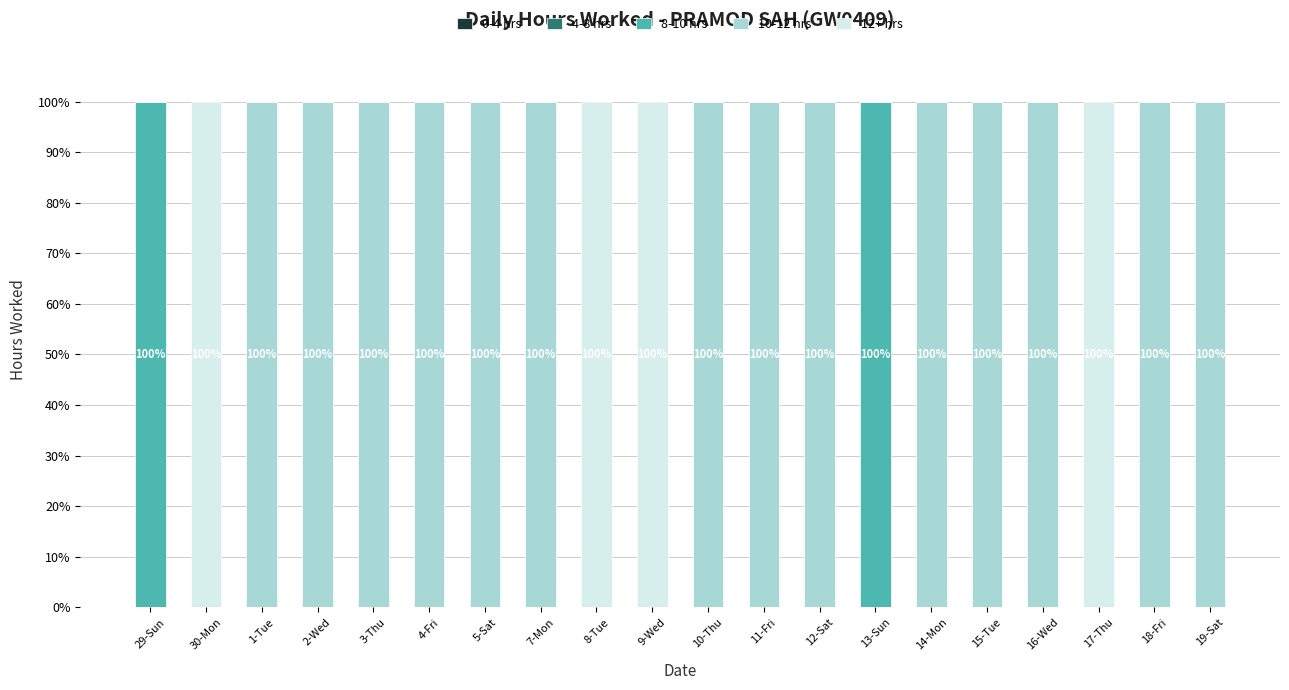

What is the total value across all series at 18-Fri?

100